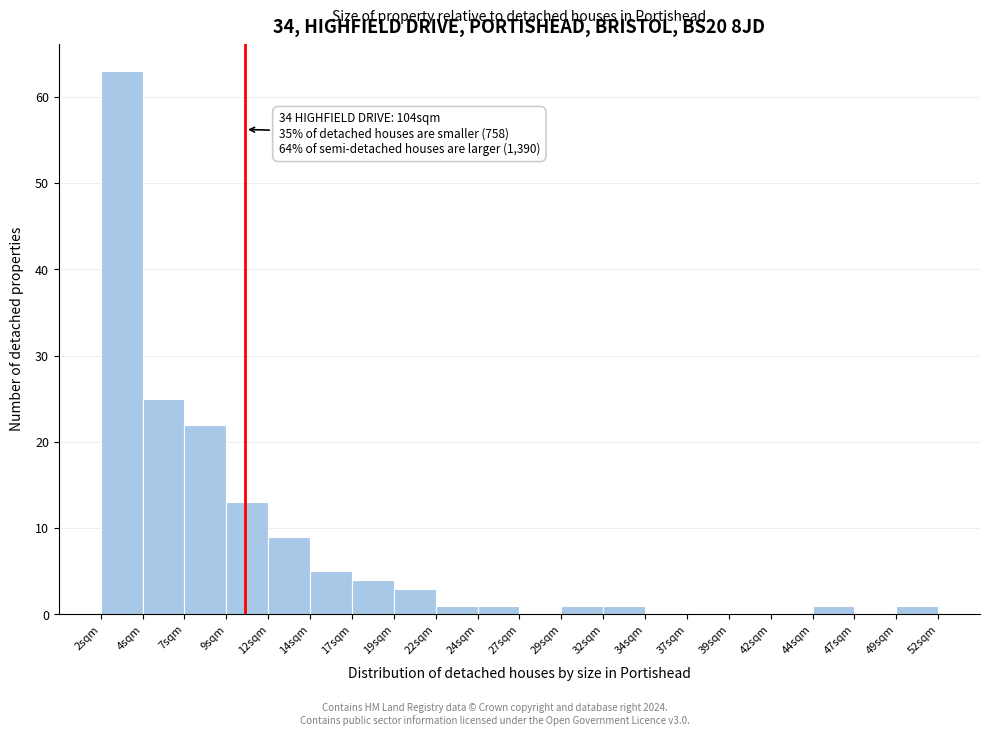

Which range on the x-axis has the tallest bar?

1.5 to 4.0